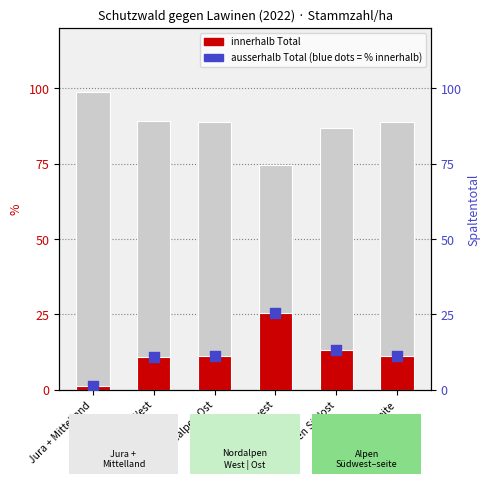

At which category is the sum across all series the highest?

Alpen Südwest